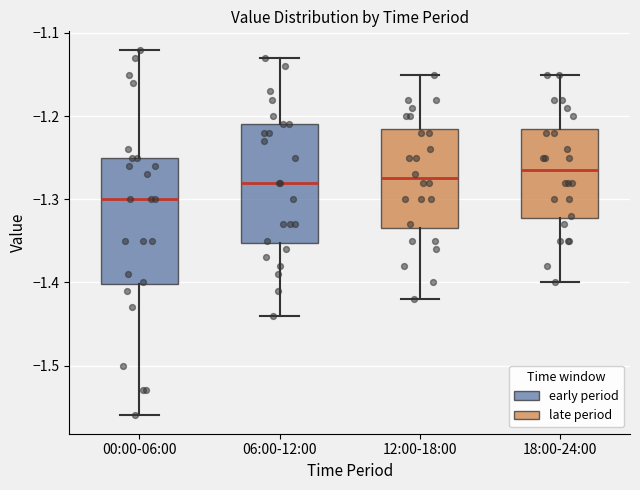

Reading left to right, read every box against the y-axis: the position of its median line, the range the box covers, and the ends of its whiskers. The values are not printed on the chart, so give them approximately, as read against the axis.

00:00-06:00: median -1.30, box -1.40 to -1.25, whiskers -1.56 to -1.12
06:00-12:00: median -1.28, box -1.35 to -1.21, whiskers -1.44 to -1.13
12:00-18:00: median -1.27, box -1.33 to -1.21, whiskers -1.42 to -1.15
18:00-24:00: median -1.26, box -1.32 to -1.21, whiskers -1.40 to -1.15